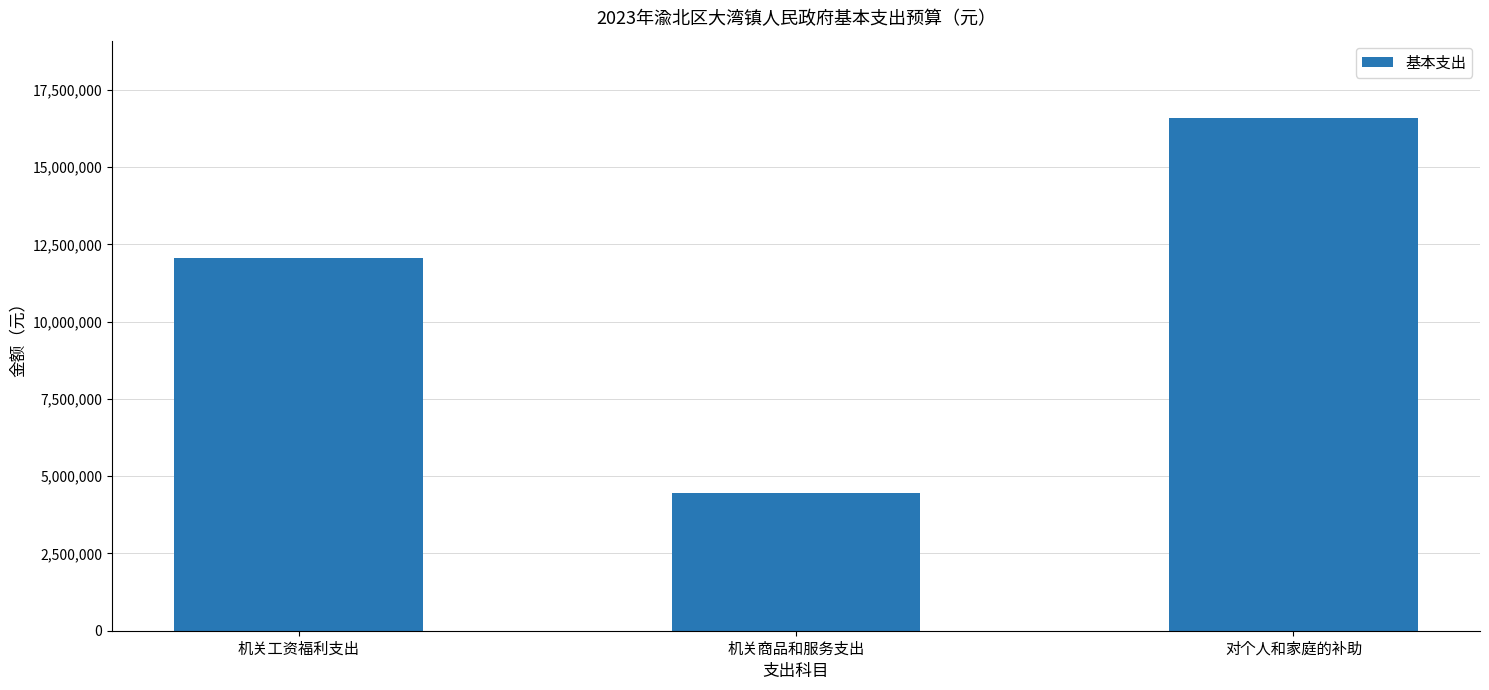

What is the difference between the maximum and minimum values?

12132416.3